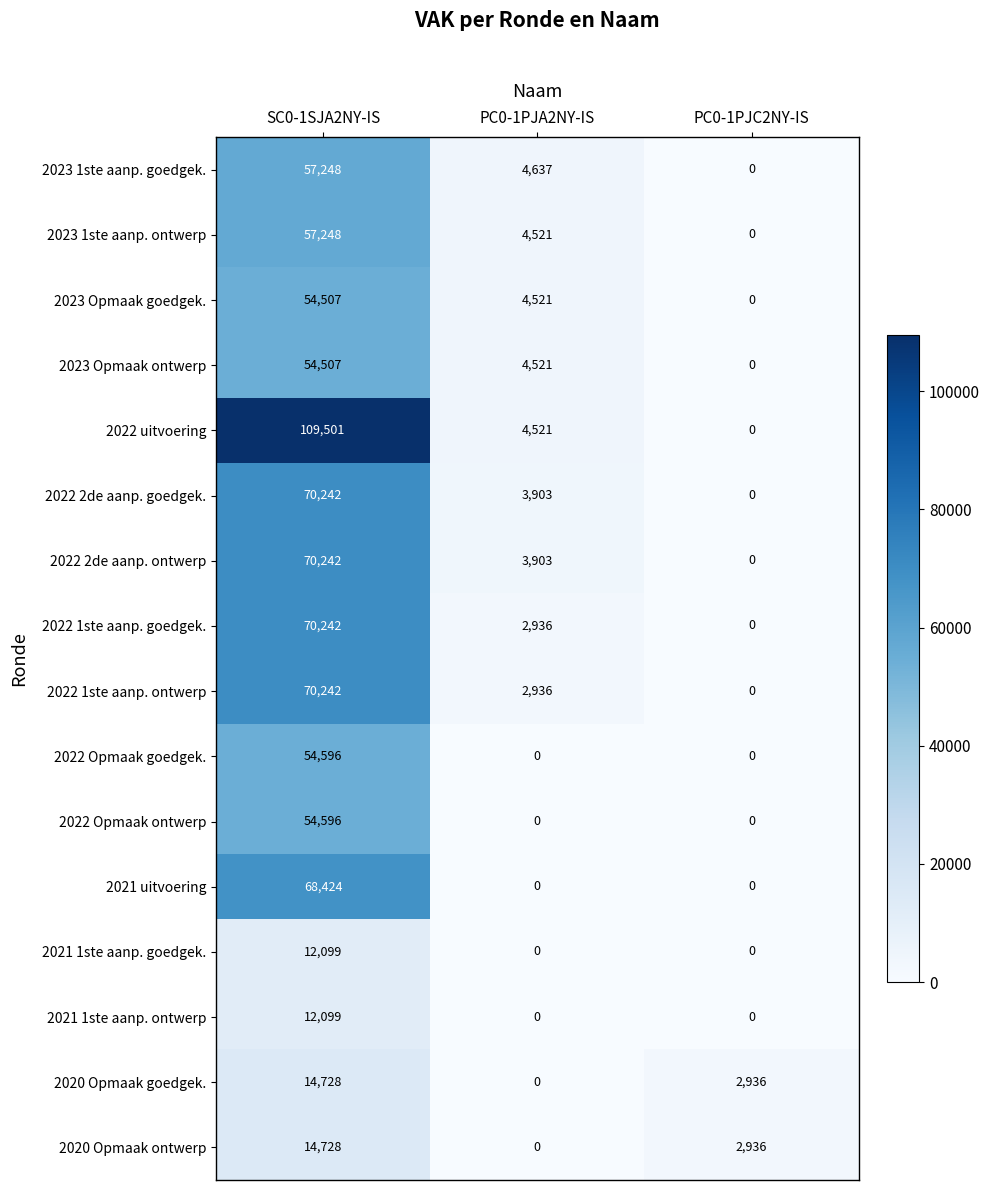

The value of 2021 1ste aanp. goedgek. at PC0-1PJC2NY-IS is 0. True or false?

True